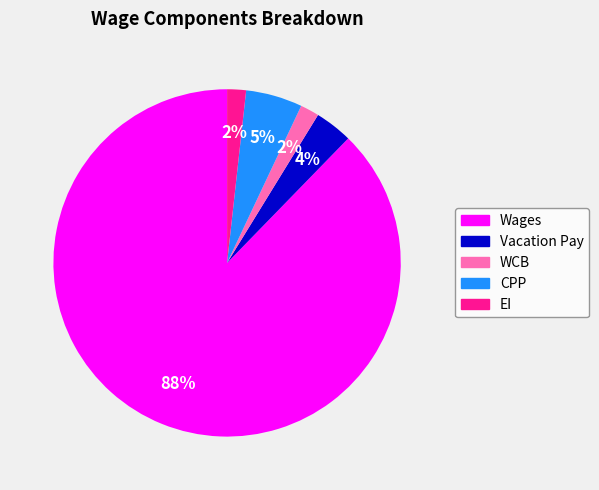

Between Vacation Pay and WCB, which is larger?

Vacation Pay